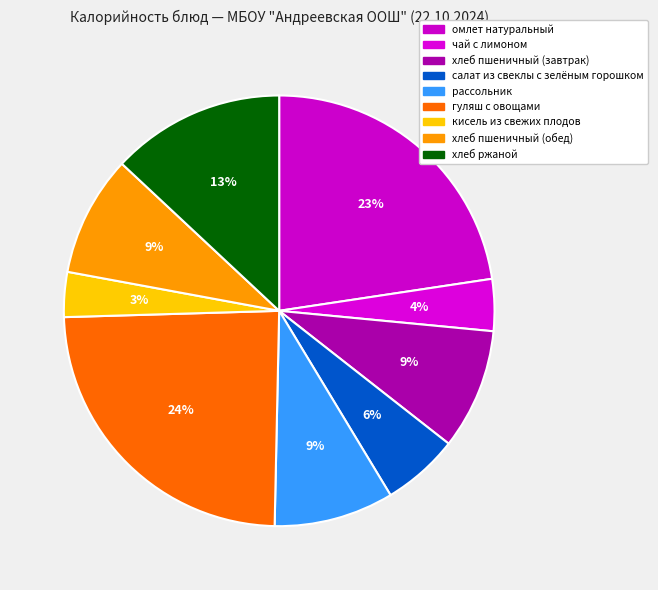

Count the number of slices in the pie.

9